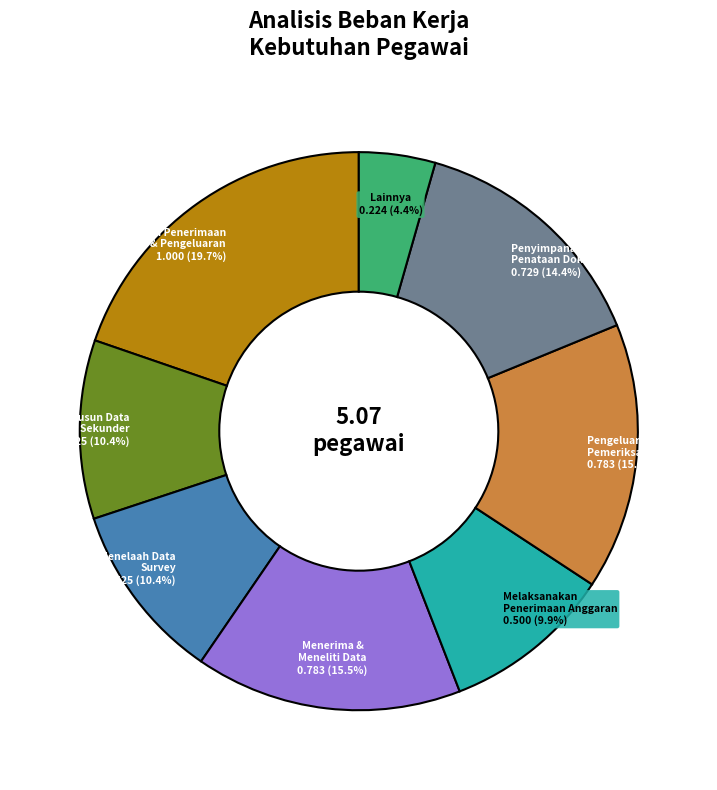

Does any single category account for the majority?

No